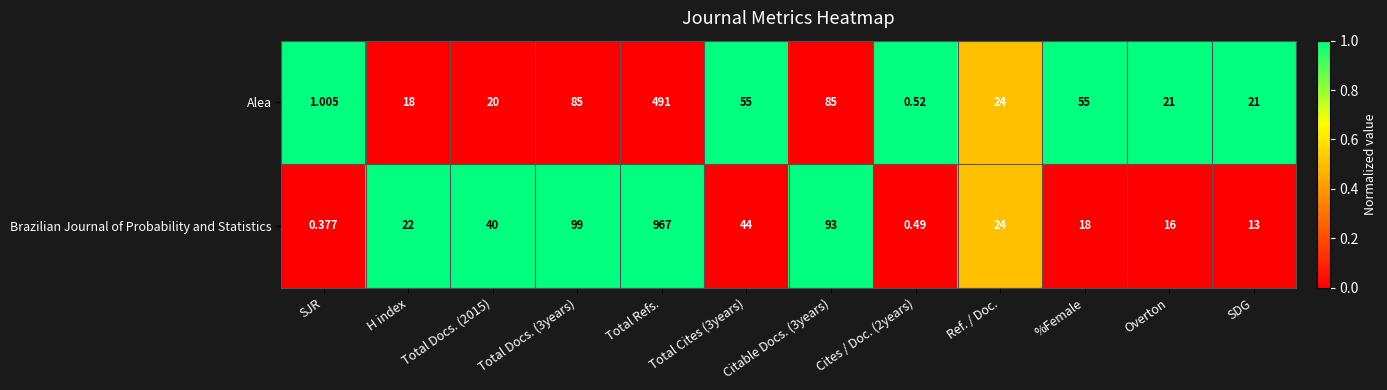

Which series has the largest total across all categories?

Brazilian Journal of Probability and Statistics